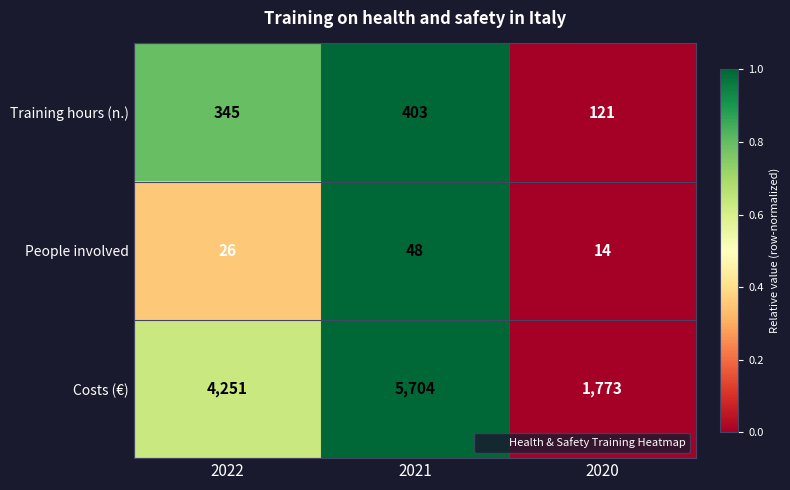

What is the maximum value shown in the chart?

5704